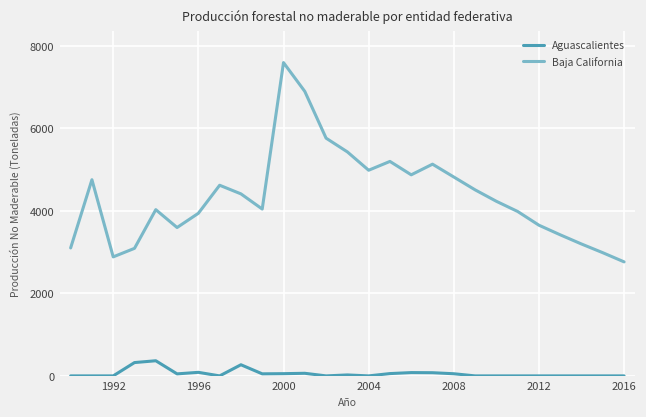

Which series has the widest spread of values?

Baja California